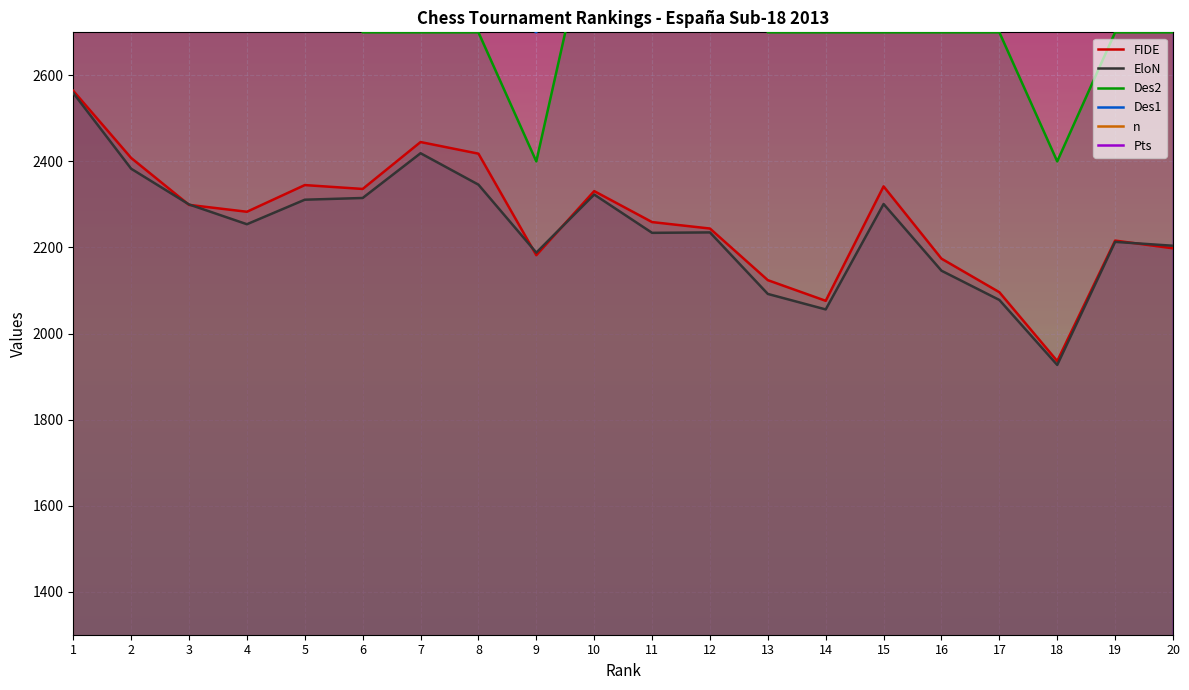

Count the number of data series in this chart.

6